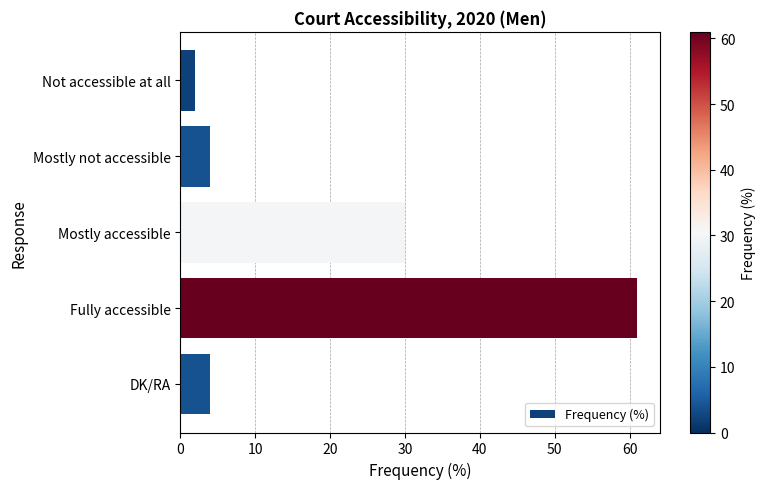

Count the number of data series in this chart.

1